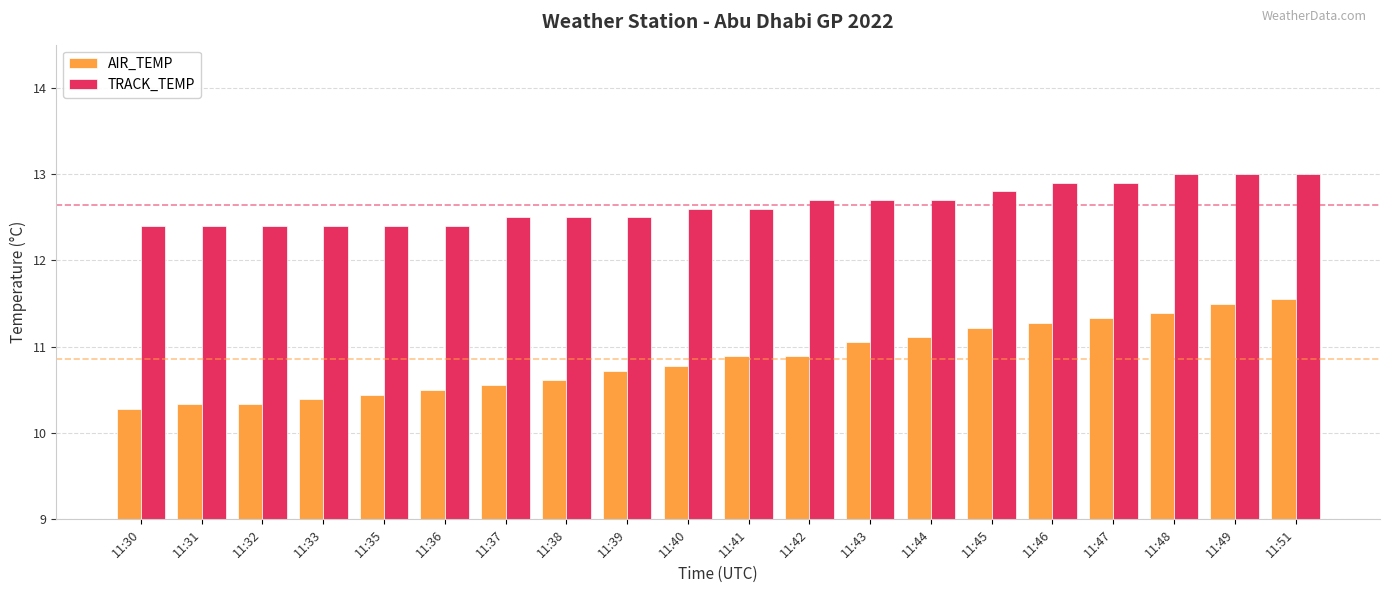

Reading right to left, list all the values displayed in this chart.

AIR_TEMP: 11:51=11.6	11:49=11.5	11:48=11.4	11:47=11.3	11:46=11.3	11:45=11.2	11:44=11.1	11:43=11.1	11:42=10.9	11:41=10.9	11:40=10.8	11:39=10.7	11:38=10.6	11:37=10.6	11:36=10.5	11:35=10.4	11:33=10.4	11:32=10.3	11:31=10.3	11:30=10.3
TRACK_TEMP: 11:51=13.0	11:49=13.0	11:48=13.0	11:47=12.9	11:46=12.9	11:45=12.8	11:44=12.7	11:43=12.7	11:42=12.7	11:41=12.6	11:40=12.6	11:39=12.5	11:38=12.5	11:37=12.5	11:36=12.4	11:35=12.4	11:33=12.4	11:32=12.4	11:31=12.4	11:30=12.4